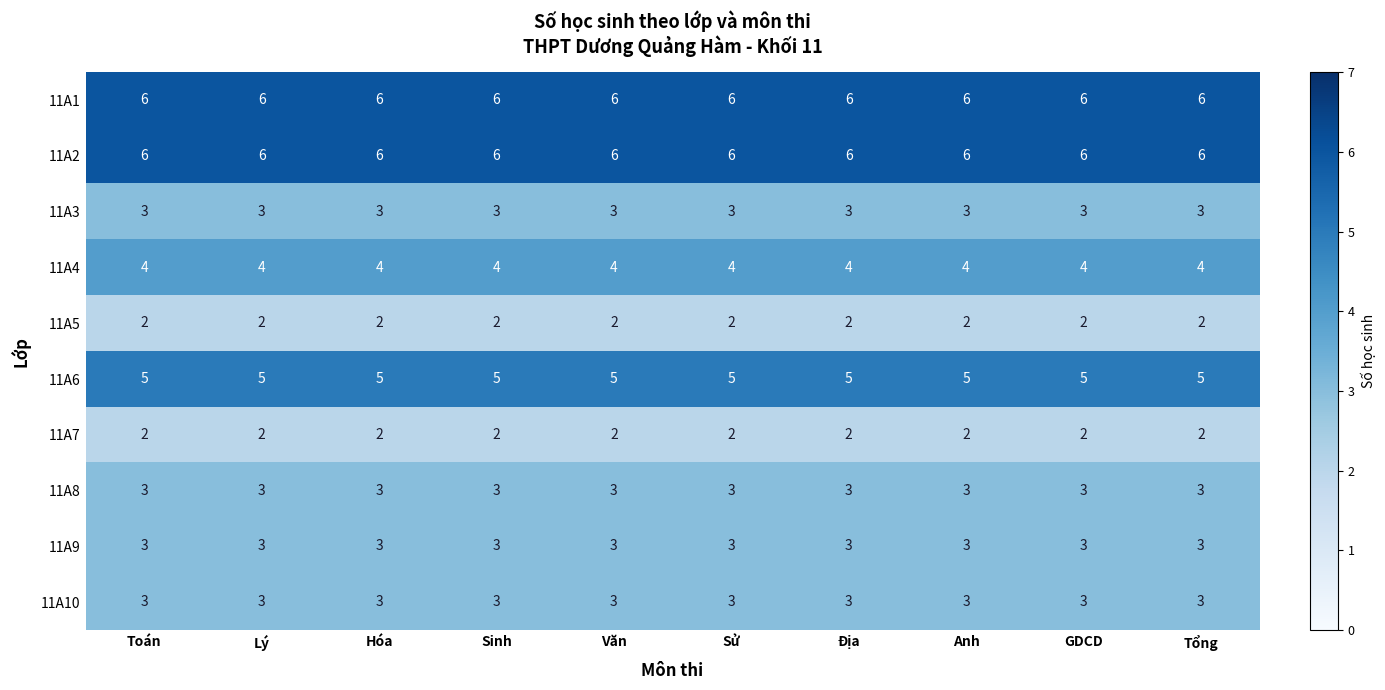

True or false: 11A1 has a value of 6 at Anh.

True